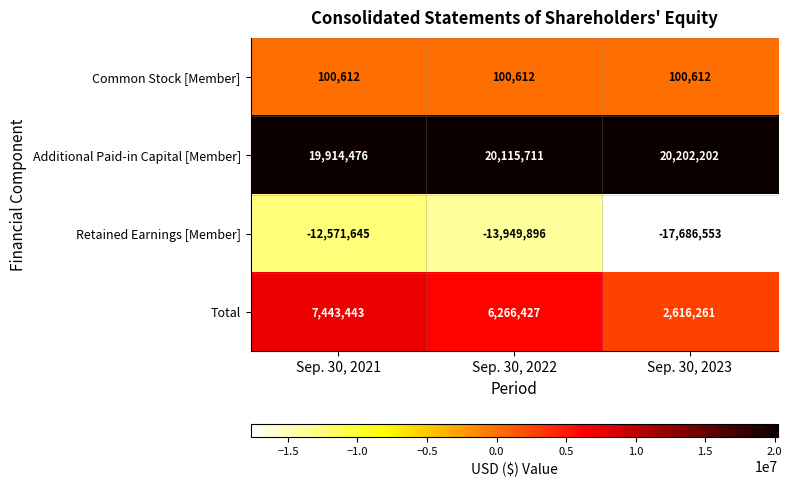

The Common Stock [Member] series shows 100612 at Sep. 30, 2022. True or false?

True